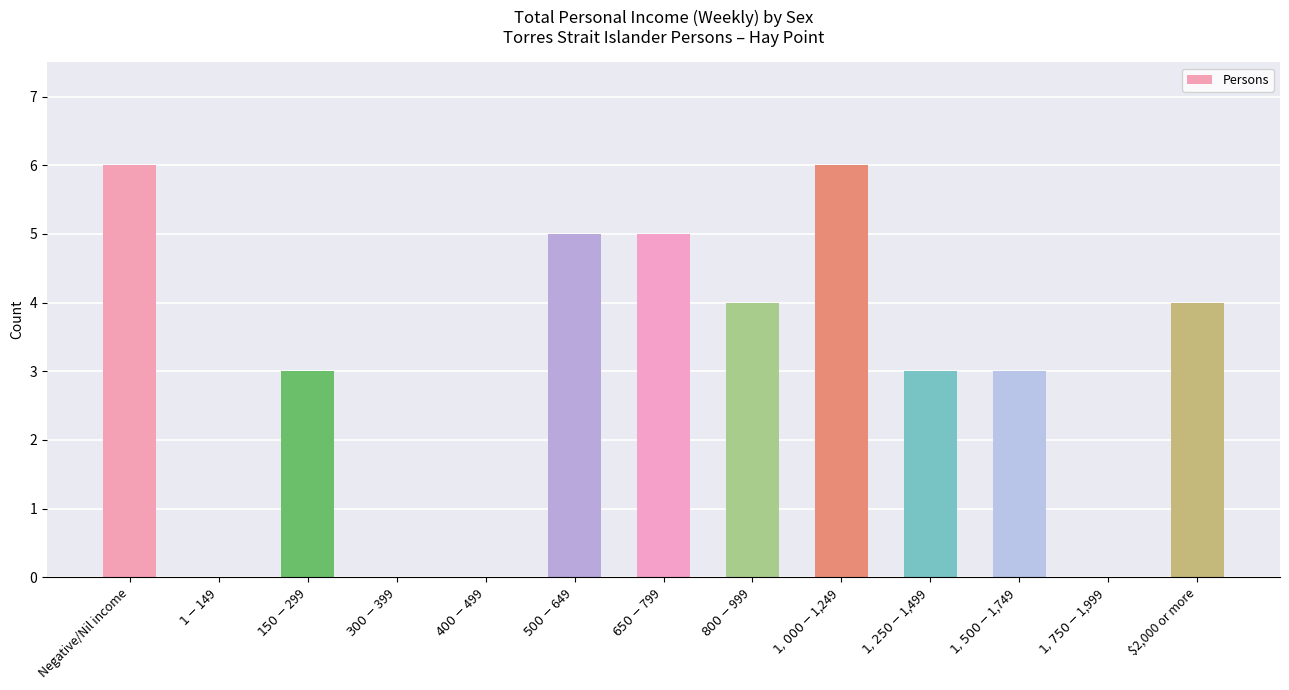

What is the maximum value shown in the chart?

6